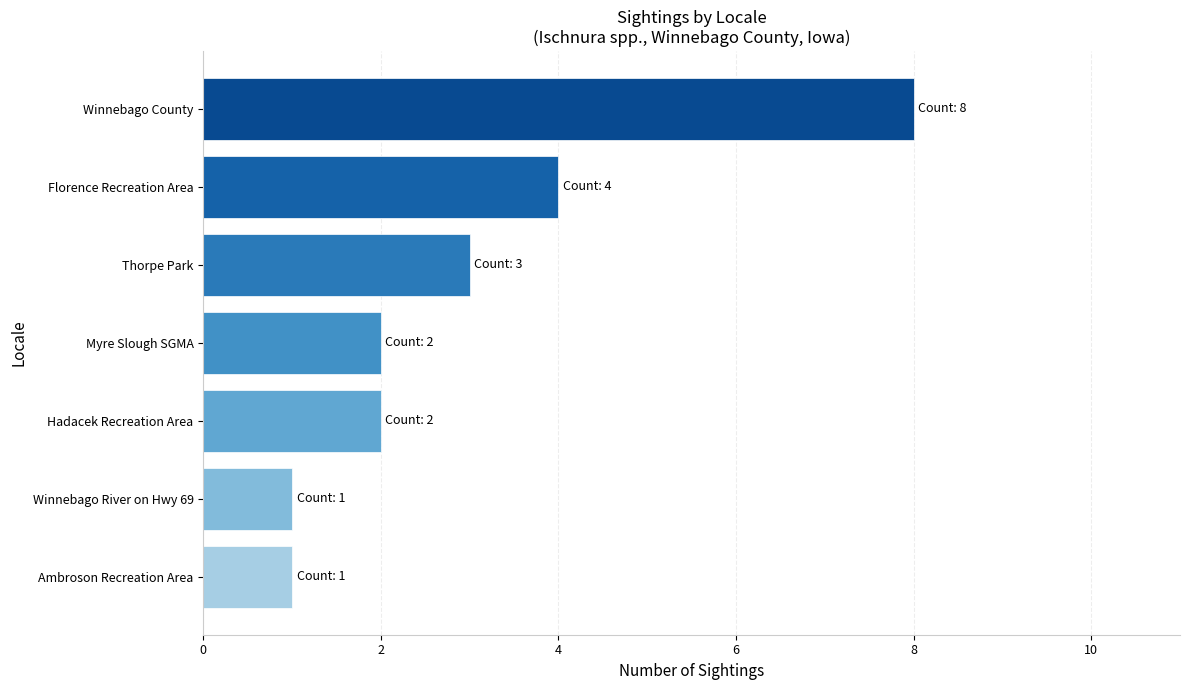

What is the change in value from Florence Recreation Area to Winnebago County?

+4